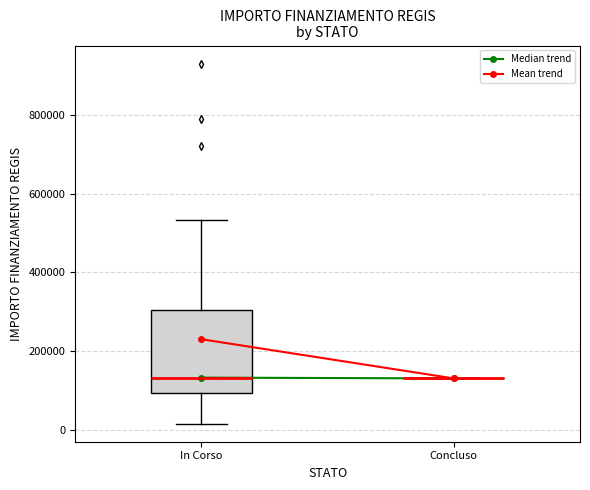

Where does the median line of the box for In Corso sit on the y-axis? The values are not printed on the chart, so give them approximately, as read against the axis.

140000